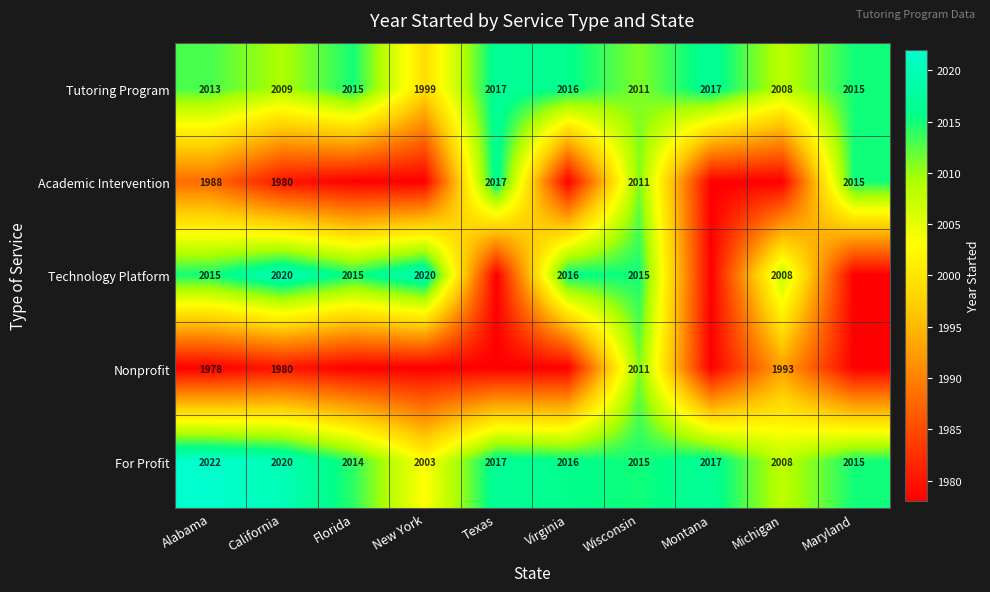

At how many categories does at least one series exceed 2016?

5